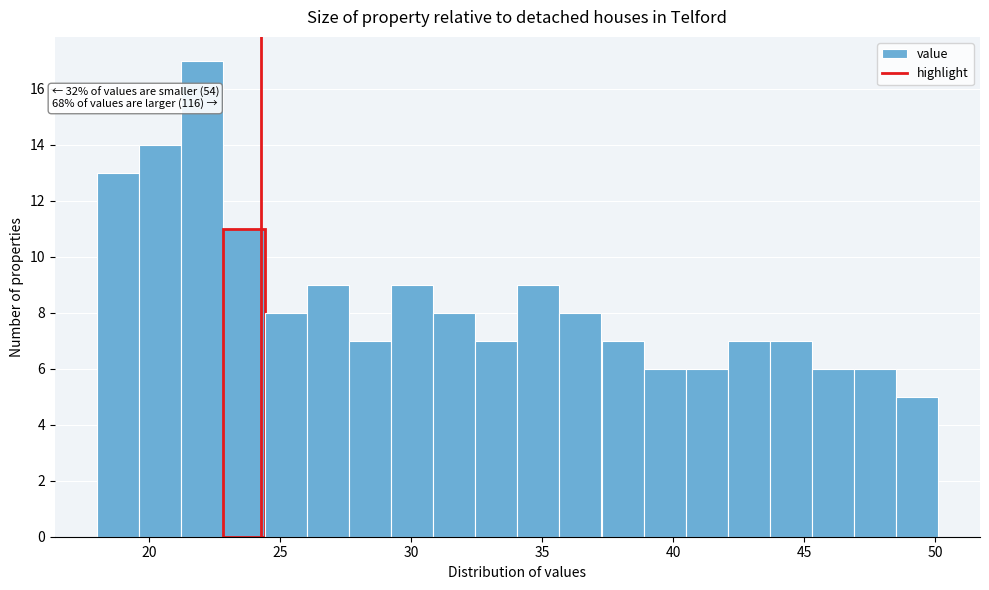

Around what value on the x-axis is the tallest bar? Give the approximate position of its centre, as read against the axis.

22.0